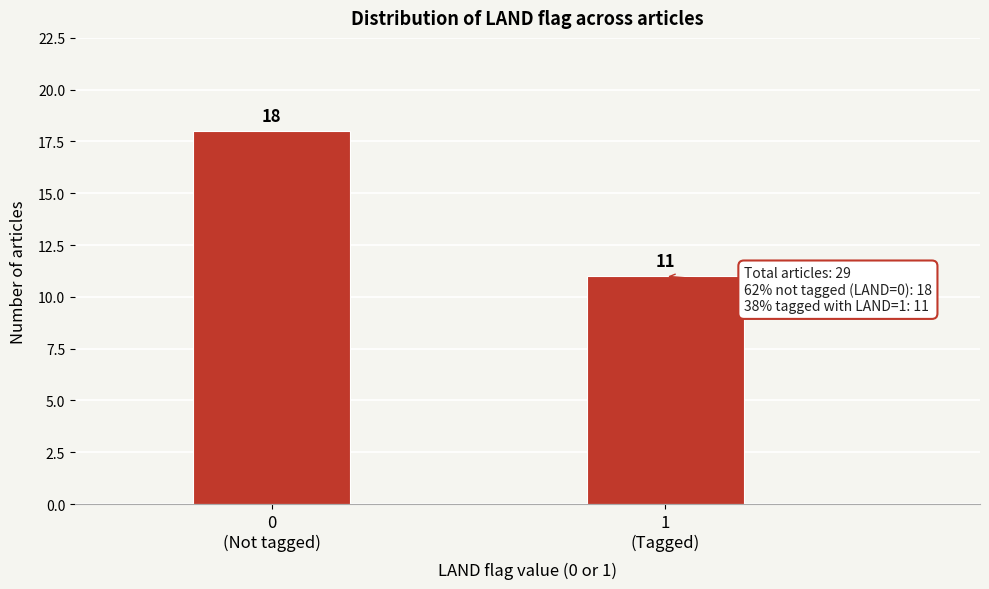

Reading left to right, what are all the values shown in this chart?

18	11